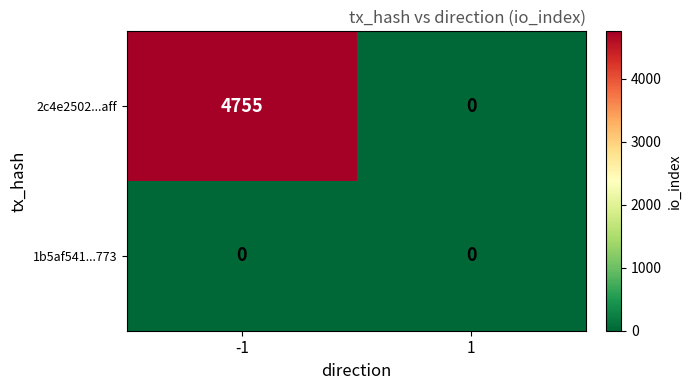

The 2c4e2502...aff series shows -2141 at 1. True or false?

False